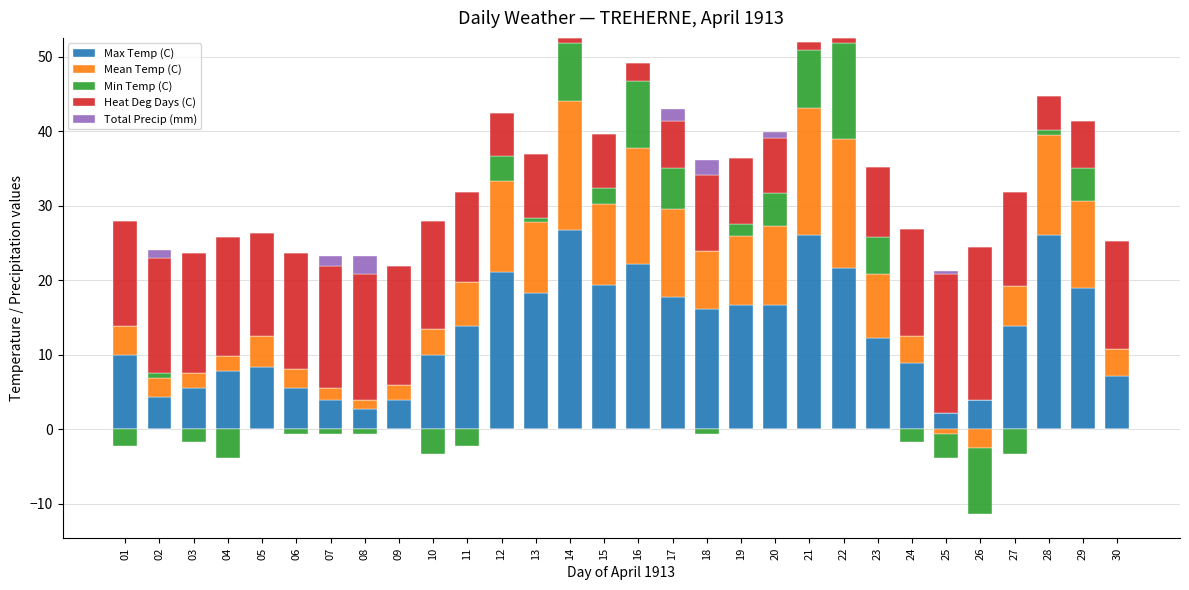

What is the sum of the Max Temp (C) values at 29 and 28?

45.0